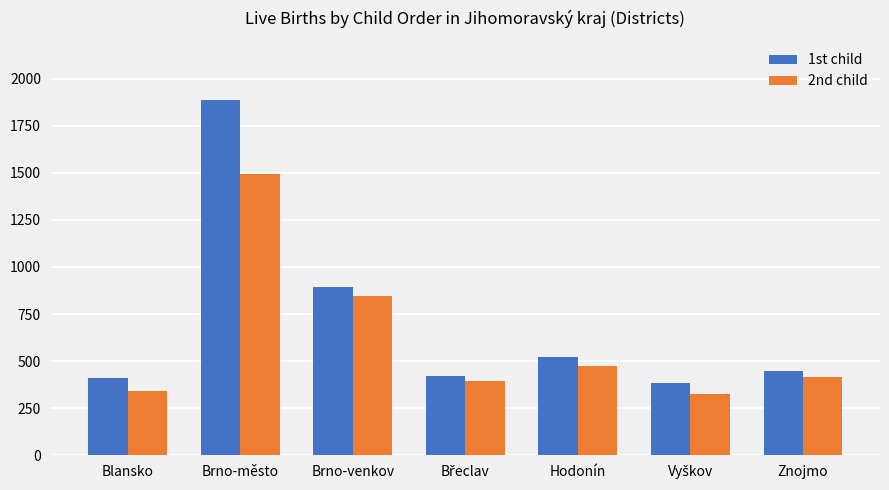

What is the maximum value for 2nd child?

1494